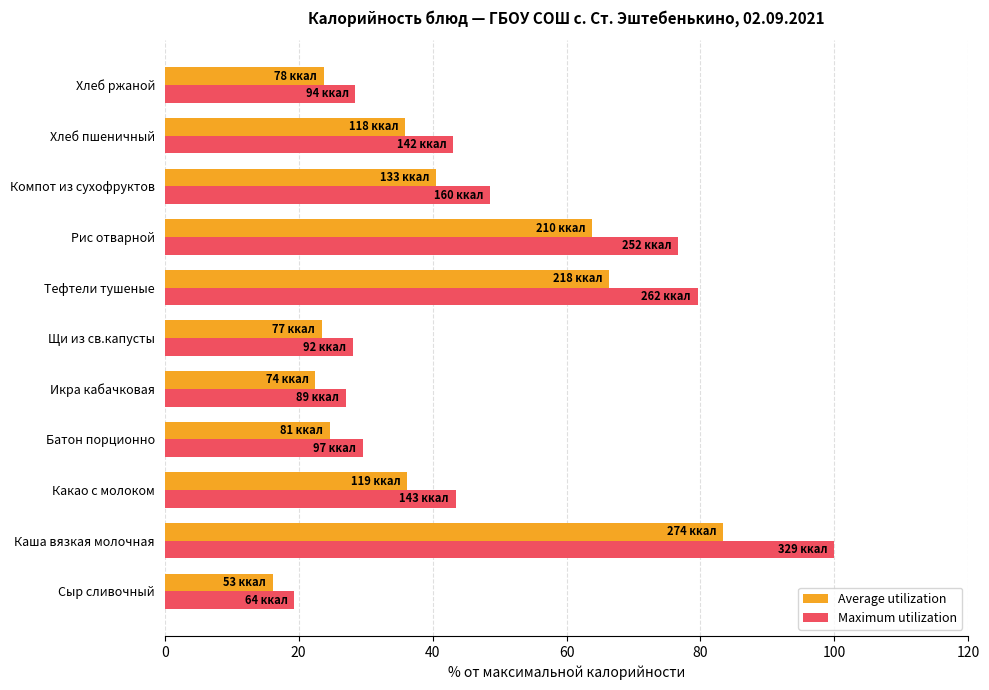

What is the difference between the maximum and second lowest values in the Maximum utilization series?

73.0